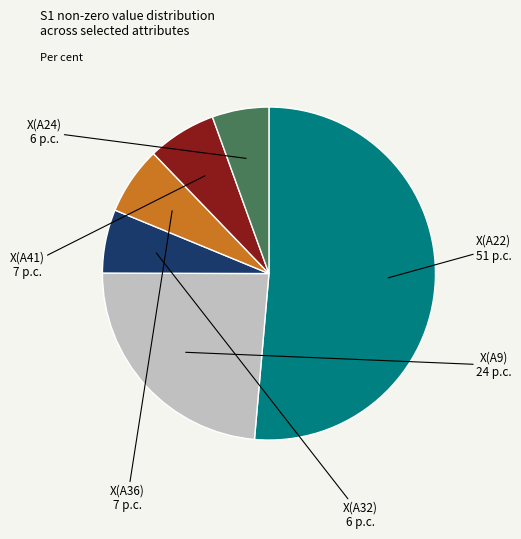

Is there any slice that represents more than half of the pie?

Yes